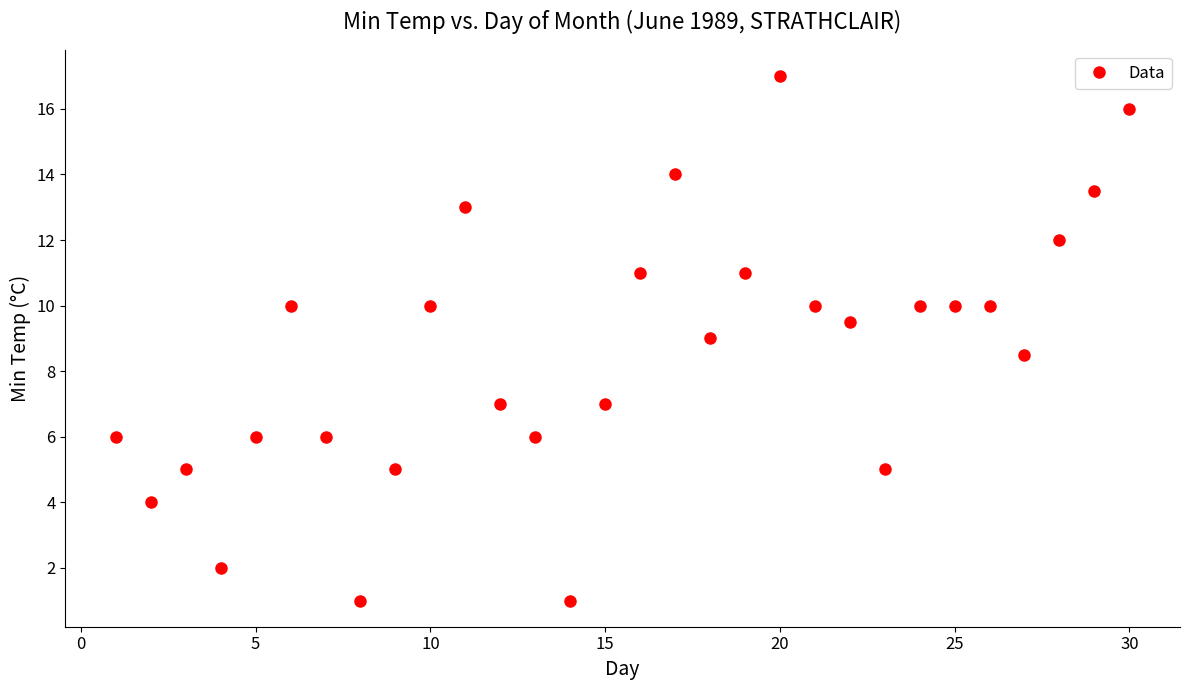

What is the range of X values (max minus min)?

29.0